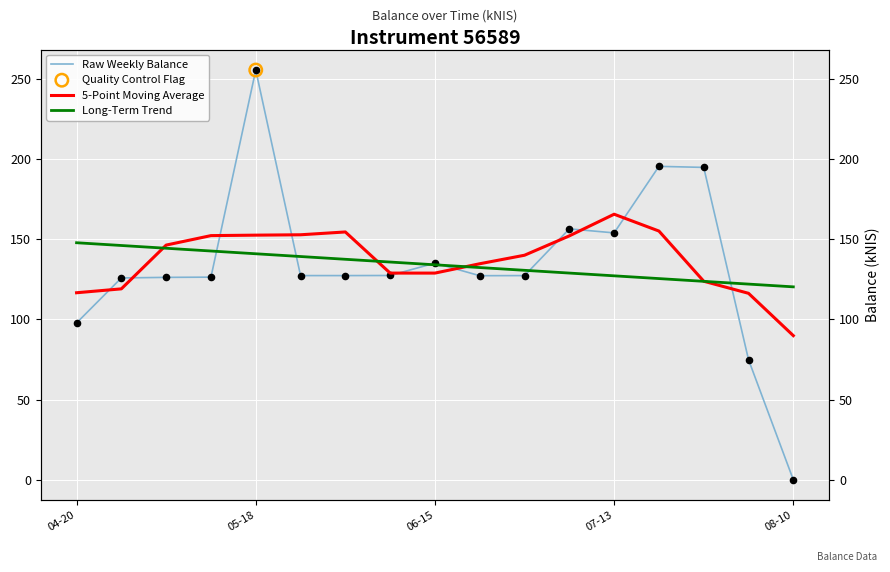

Is the value of Long-Term Trend at 7 greater than the value of Raw Weekly Balance at 12?

No